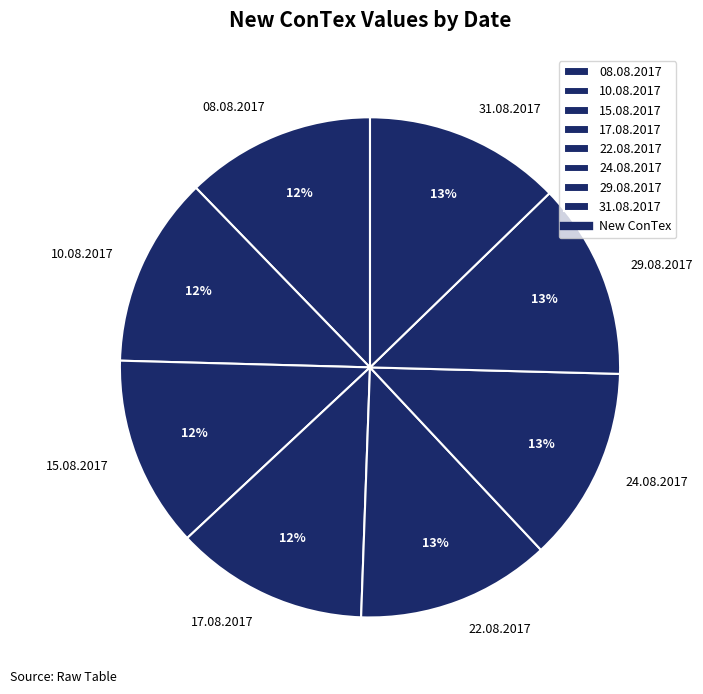

To the nearest percent, what portion does 29.08.2017 represent?

13%